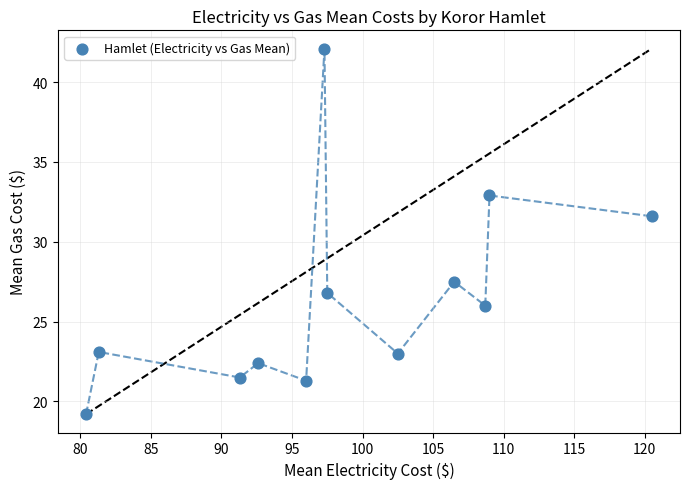

What Y value in the scatter plot is closest to 30?

31.6